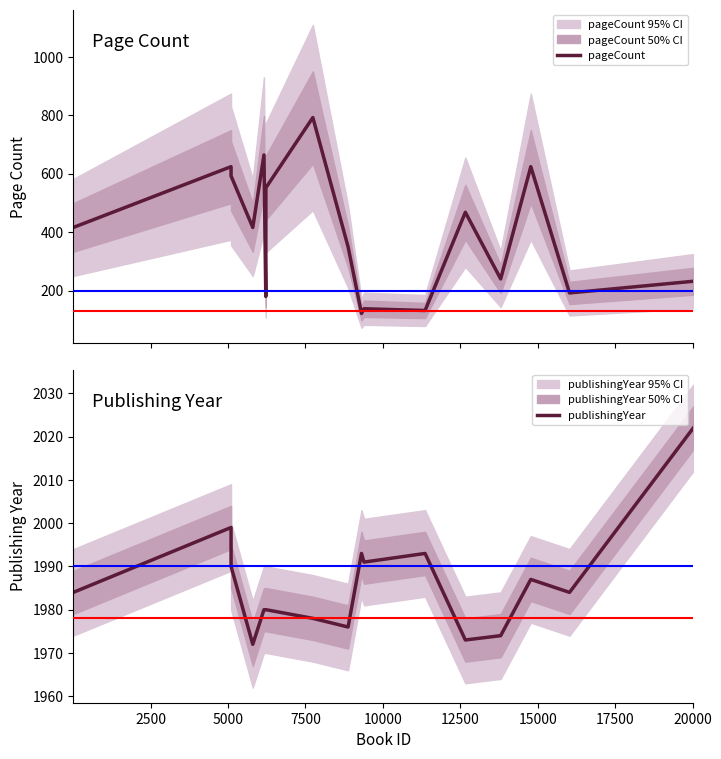

What is the lowest value of the publishingYear series?

1972